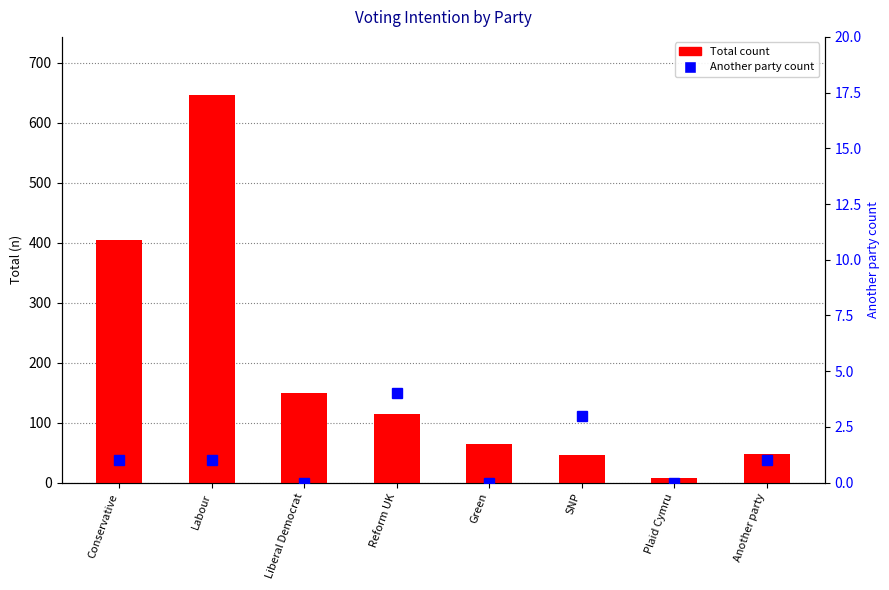

Which series has the widest spread of values?

Total